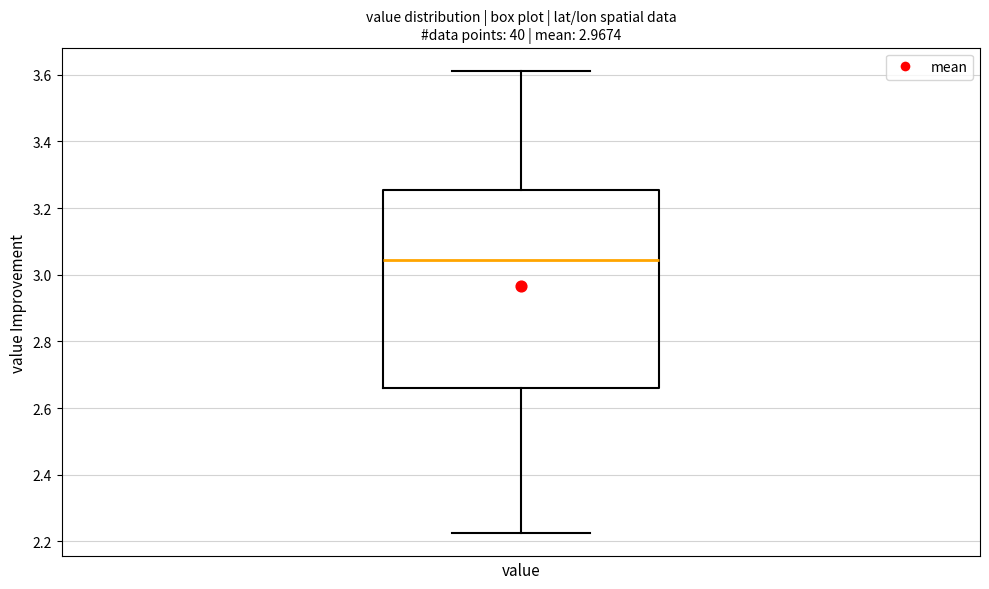

Read this box plot against the y-axis: the position of the median line, the range covered by the box, and the ends of both whiskers. The values are not printed on the chart, so give them approximately, as read against the axis.

median 3.04, box 2.66 to 3.26, whiskers 2.22 to 3.62